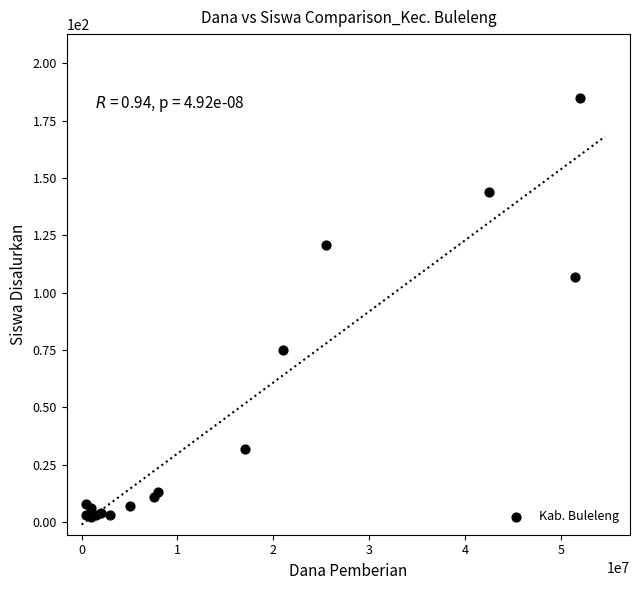

What Y value in the scatter plot is closest to 93?

107